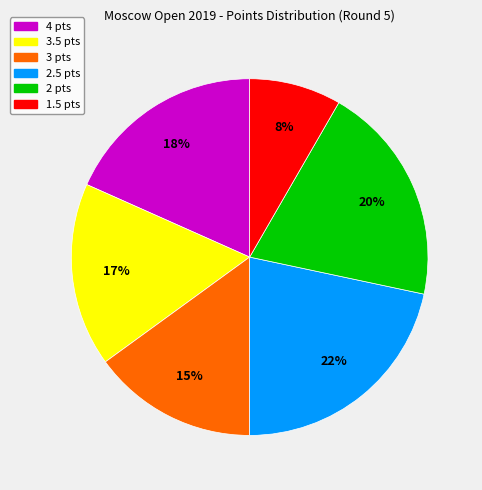

To the nearest percent, what is the average slice percentage?

17%